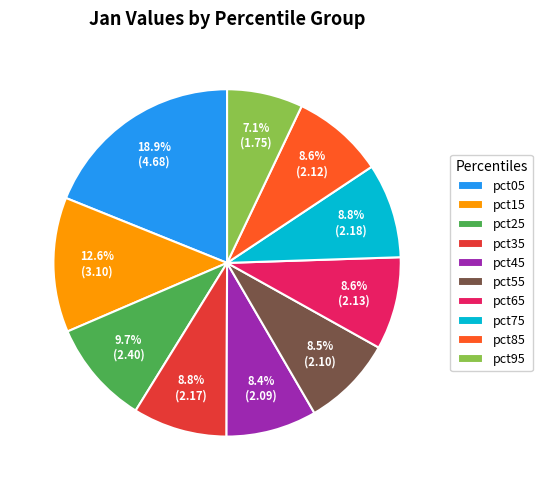

How many segments does this pie chart have?

10